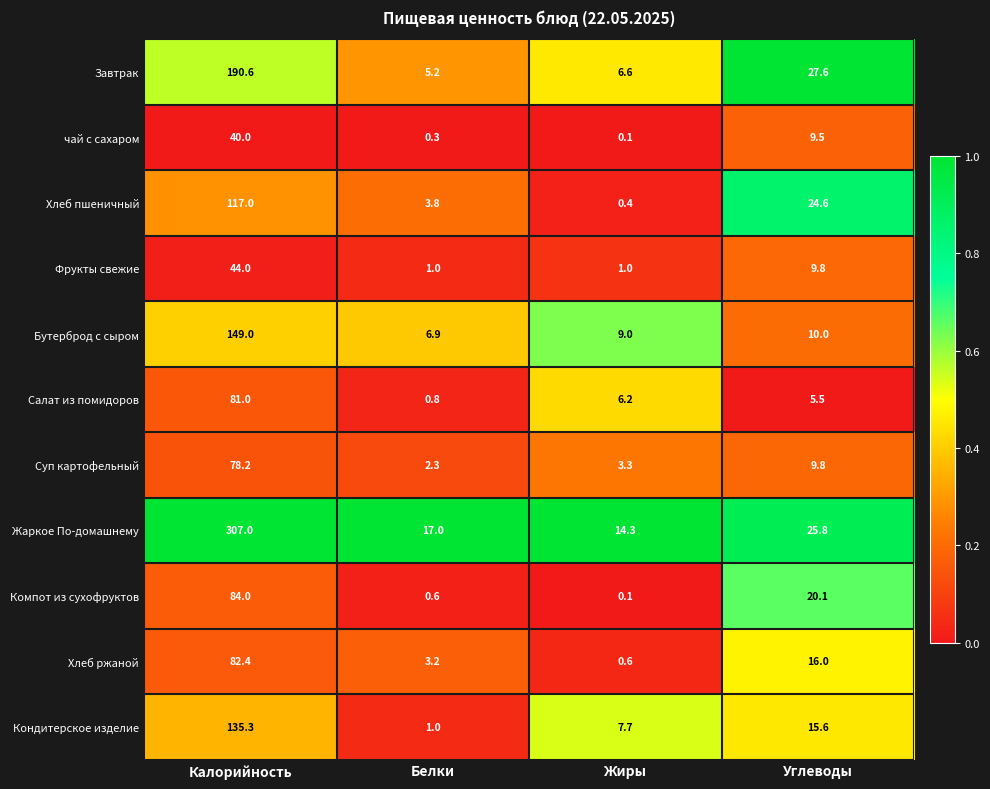

List the series in order of their peak value, highest first.

Жаркое По-домашнему, Завтрак, Бутерброд с сыром, Кондитерское изделие, Хлеб пшеничный, Компот из сухофруктов, Хлеб ржаной, Салат из помидоров, Суп картофельный, Фрукты свежие, чай с сахаром